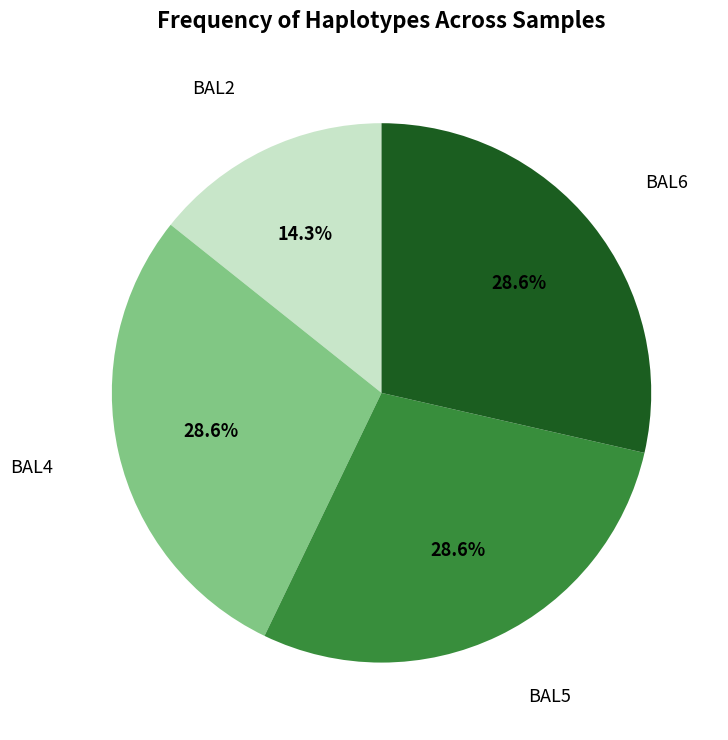

What is the smallest slice in the pie chart?

BAL2